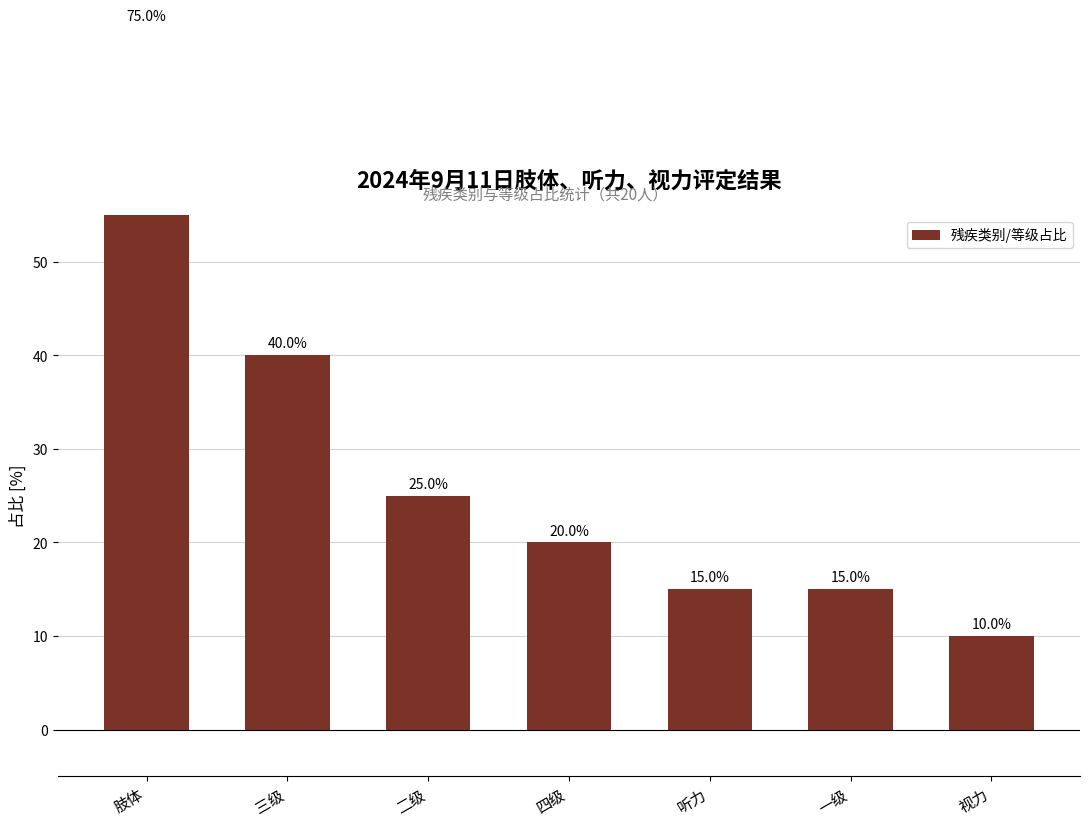

At which category does the chart reach its minimum across all series?

视力